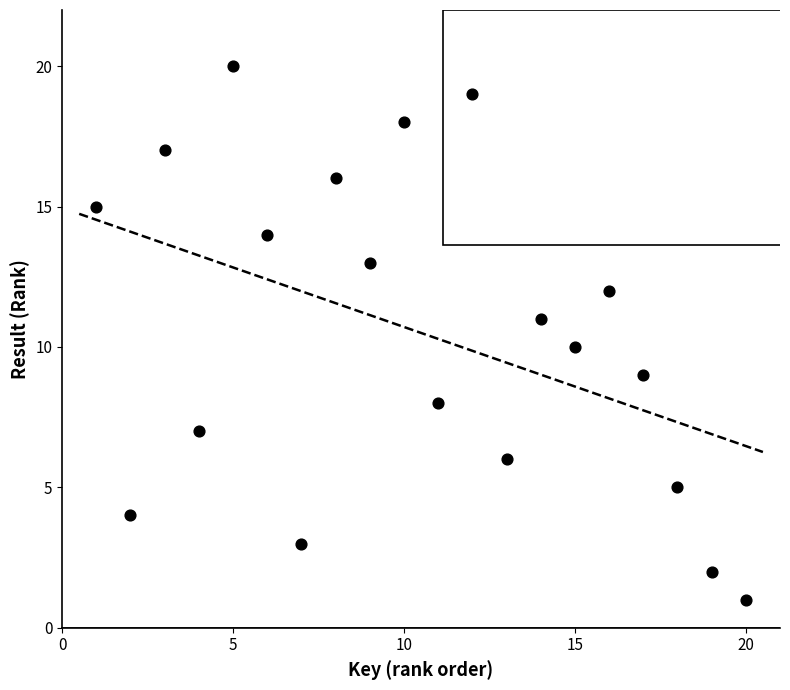

What is the range of X values (max minus min)?

19